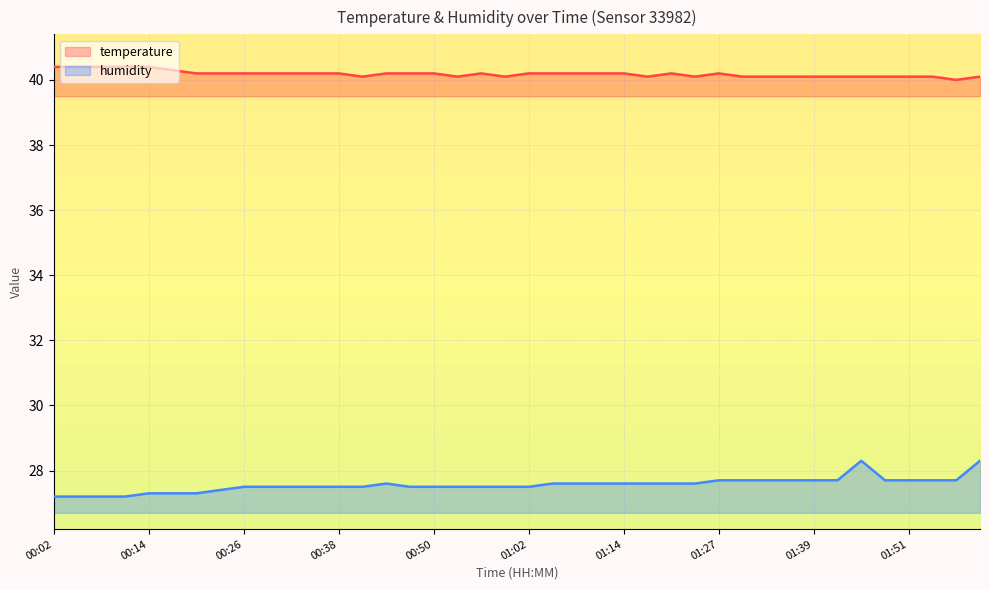

Does the chart display data point markers on the line(s)?

No